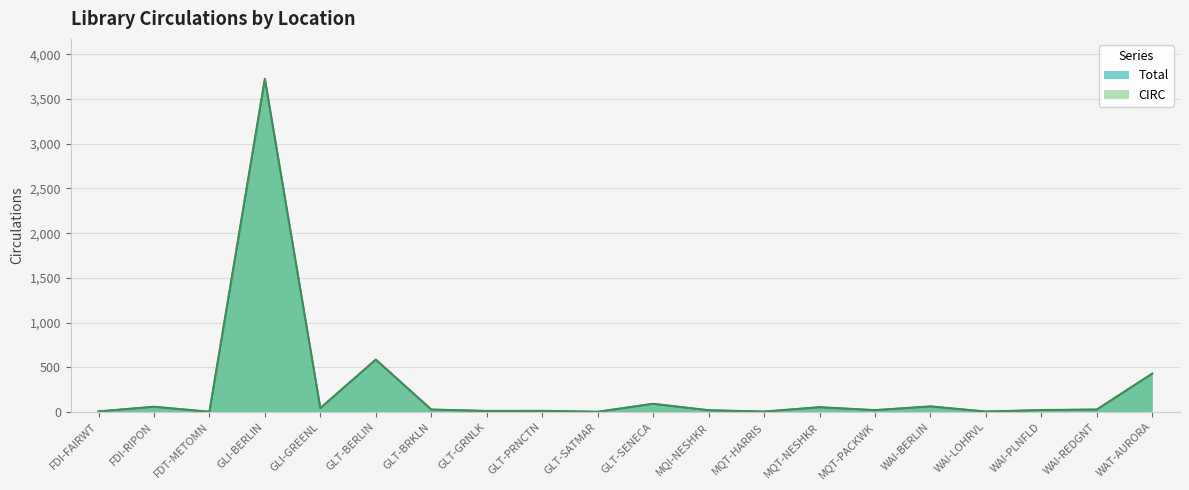

What is the sum of all Total values?

5185